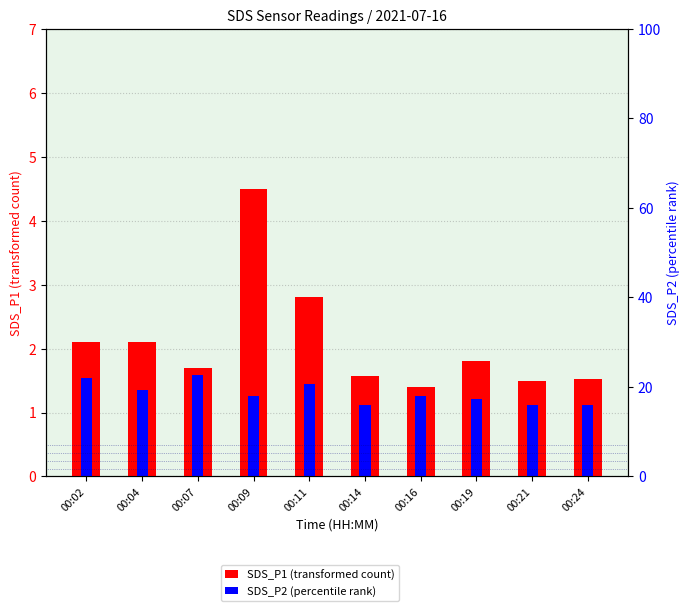

What is the average value of the SDS_P1 (transformed count) series?

2.1